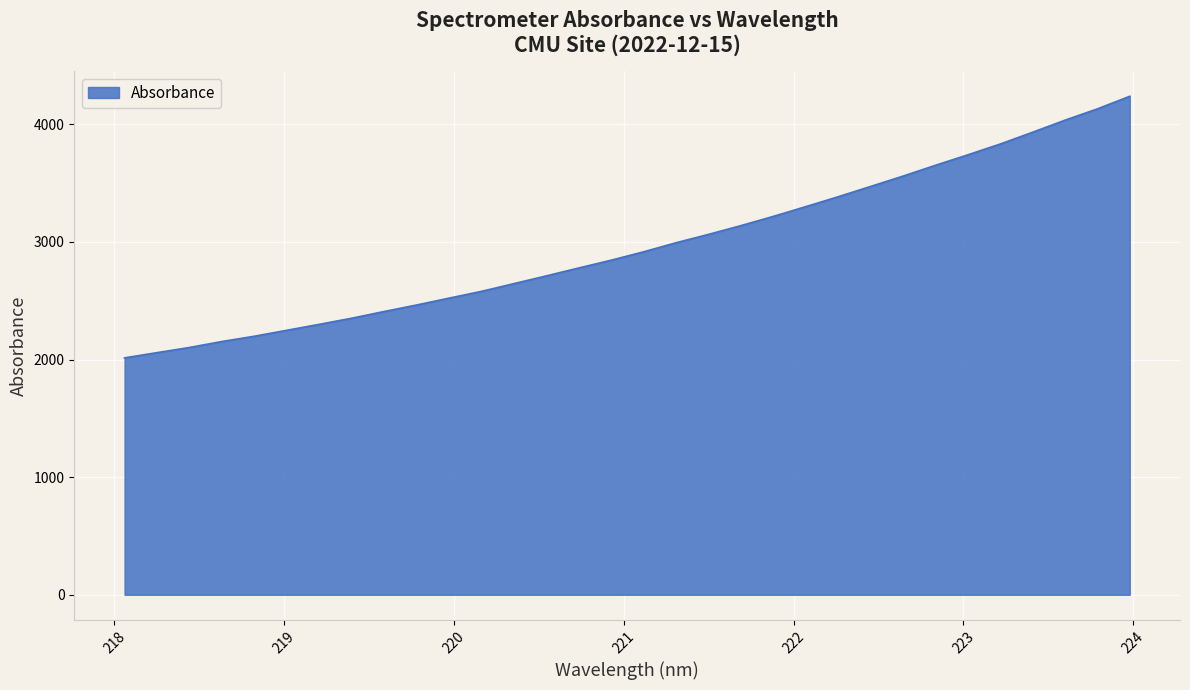

True or false: the data has more than 1 interior local peaks.

False